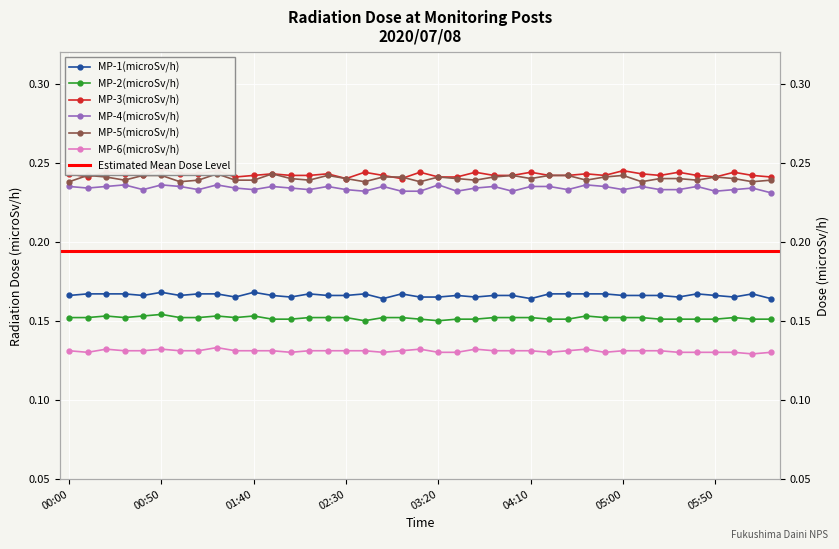

Reading left to right, extract all data points from this chart.

MP-1(microSv/h): 0.2	0.2	0.2	0.2	0.2	0.2	0.2	0.2	0.2	0.2	0.2	0.2	0.2	0.2	0.2	0.2	0.2	0.2	0.2	0.2	0.2	0.2	0.2	0.2	0.2	0.2	0.2	0.2	0.2	0.2	0.2	0.2	0.2	0.2	0.2	0.2	0.2	0.2	0.2
MP-2(microSv/h): 0.2	0.2	0.2	0.2	0.2	0.2	0.2	0.2	0.2	0.2	0.2	0.2	0.2	0.2	0.2	0.2	0.1	0.2	0.2	0.2	0.1	0.2	0.2	0.2	0.2	0.2	0.2	0.2	0.2	0.2	0.2	0.2	0.2	0.2	0.2	0.2	0.2	0.2	0.2
MP-3(microSv/h): 0.2	0.2	0.2	0.2	0.2	0.2	0.2	0.2	0.2	0.2	0.2	0.2	0.2	0.2	0.2	0.2	0.2	0.2	0.2	0.2	0.2	0.2	0.2	0.2	0.2	0.2	0.2	0.2	0.2	0.2	0.2	0.2	0.2	0.2	0.2	0.2	0.2	0.2	0.2
MP-4(microSv/h): 0.2	0.2	0.2	0.2	0.2	0.2	0.2	0.2	0.2	0.2	0.2	0.2	0.2	0.2	0.2	0.2	0.2	0.2	0.2	0.2	0.2	0.2	0.2	0.2	0.2	0.2	0.2	0.2	0.2	0.2	0.2	0.2	0.2	0.2	0.2	0.2	0.2	0.2	0.2
MP-5(microSv/h): 0.2	0.2	0.2	0.2	0.2	0.2	0.2	0.2	0.2	0.2	0.2	0.2	0.2	0.2	0.2	0.2	0.2	0.2	0.2	0.2	0.2	0.2	0.2	0.2	0.2	0.2	0.2	0.2	0.2	0.2	0.2	0.2	0.2	0.2	0.2	0.2	0.2	0.2	0.2
MP-6(microSv/h): 0.1	0.1	0.1	0.1	0.1	0.1	0.1	0.1	0.1	0.1	0.1	0.1	0.1	0.1	0.1	0.1	0.1	0.1	0.1	0.1	0.1	0.1	0.1	0.1	0.1	0.1	0.1	0.1	0.1	0.1	0.1	0.1	0.1	0.1	0.1	0.1	0.1	0.1	0.1